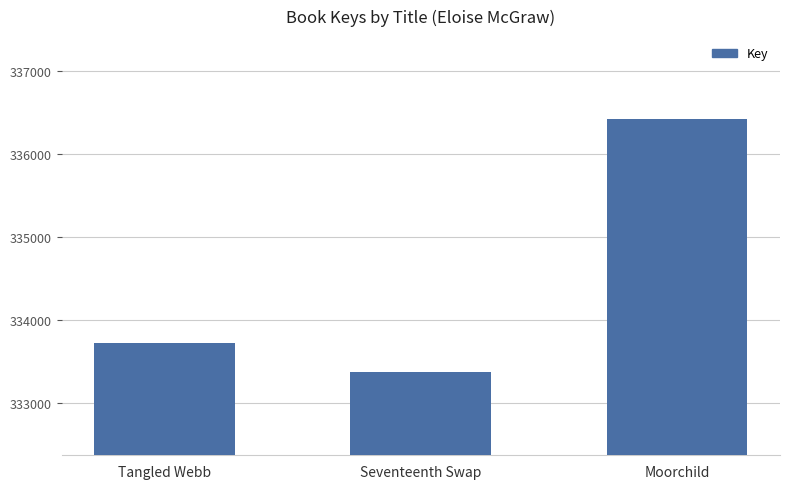

Which label corresponds to the largest value in the chart?

Moorchild